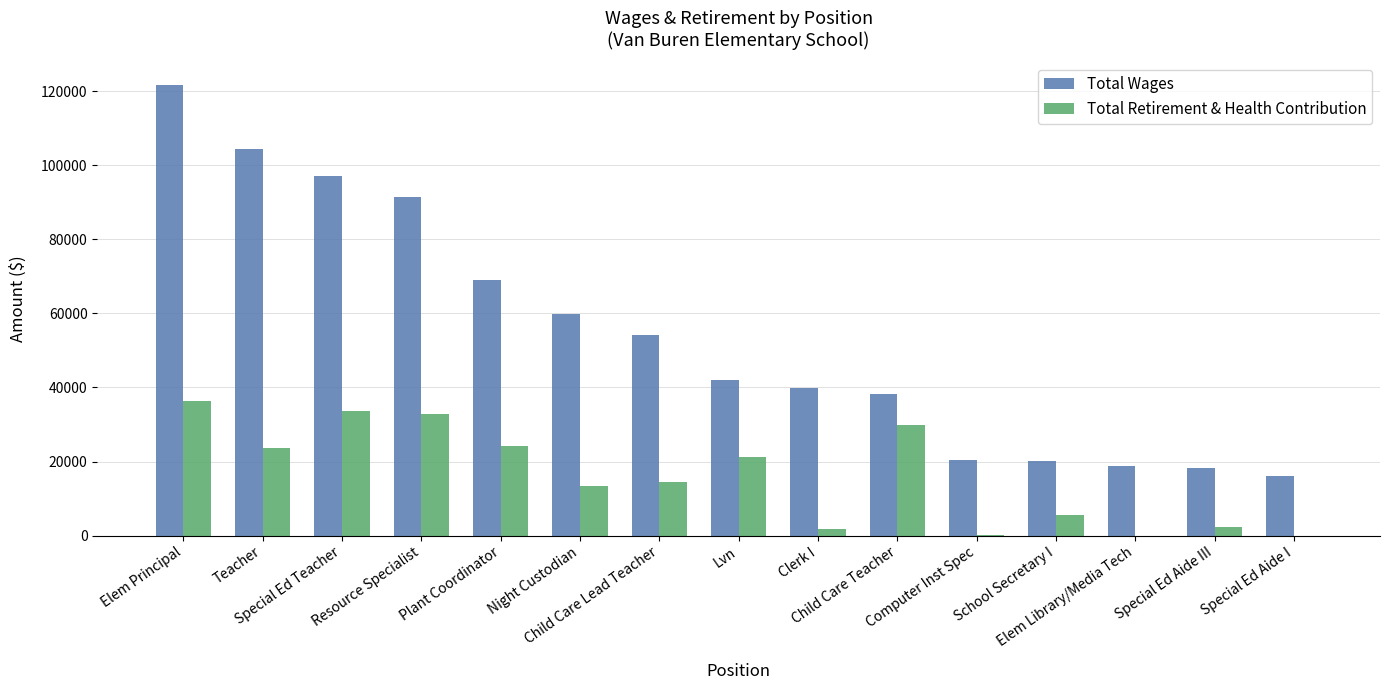

Where is Total Wages nearest to the value 68881?

Plant Coordinator